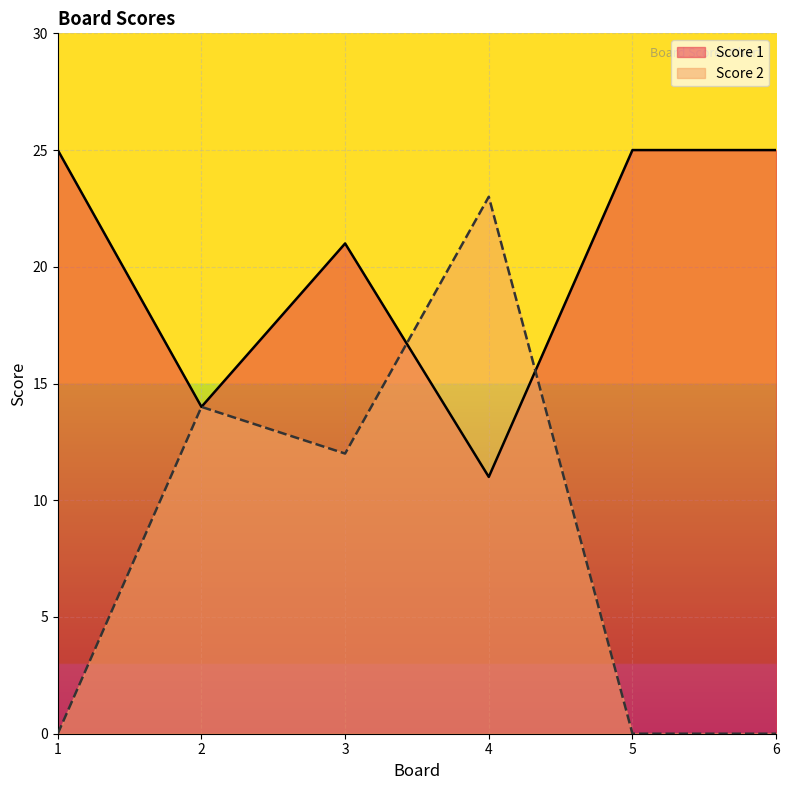

How many interior local peaks does the Score 1 series have?

1